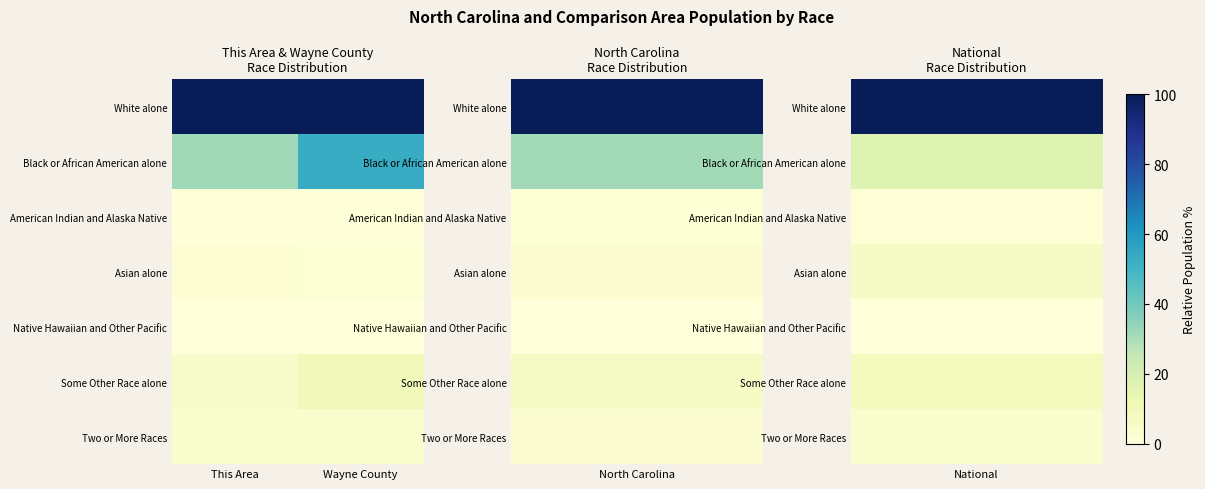

Rank the series by their maximum value, from highest to lowest.

White alone, Black or African American alone, Some Other Race alone, Two or More Races, Asian alone, American Indian and Alaska Native, Native Hawaiian and Other Pacific